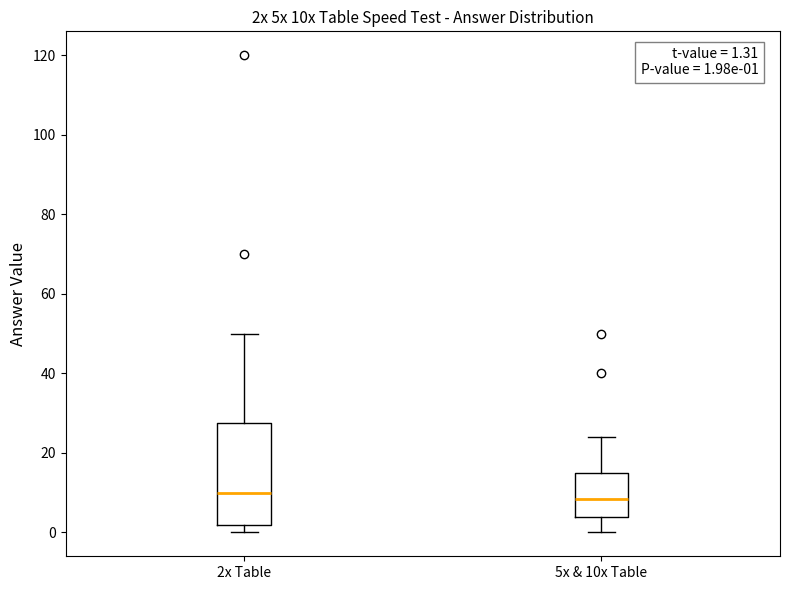

Comparing the boxes themselves (not the whiskers), which one is the tallest?

2x Table